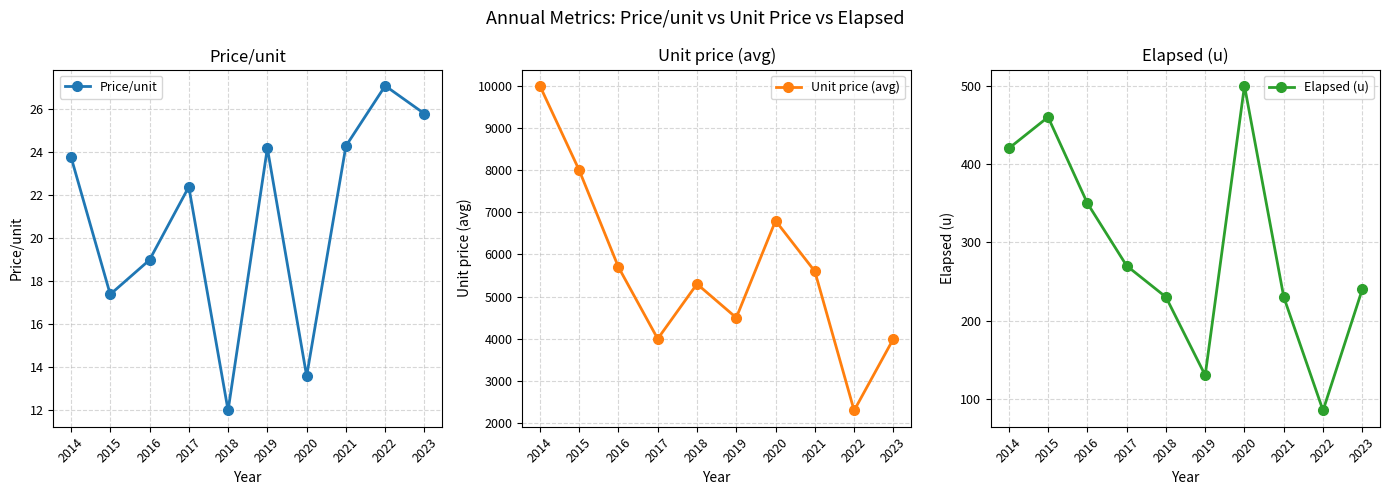

What is the lowest value of the Unit price (avg) series?

2300